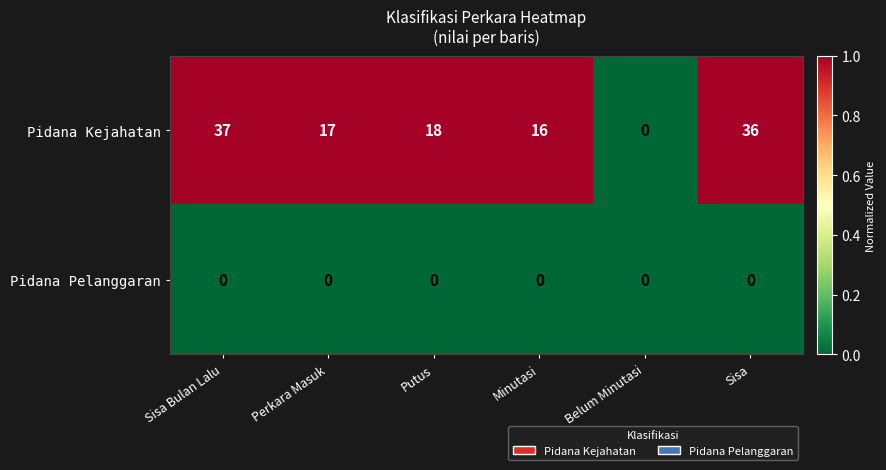

Is it true that Pidana Pelanggaran equals 0 at Sisa?

True